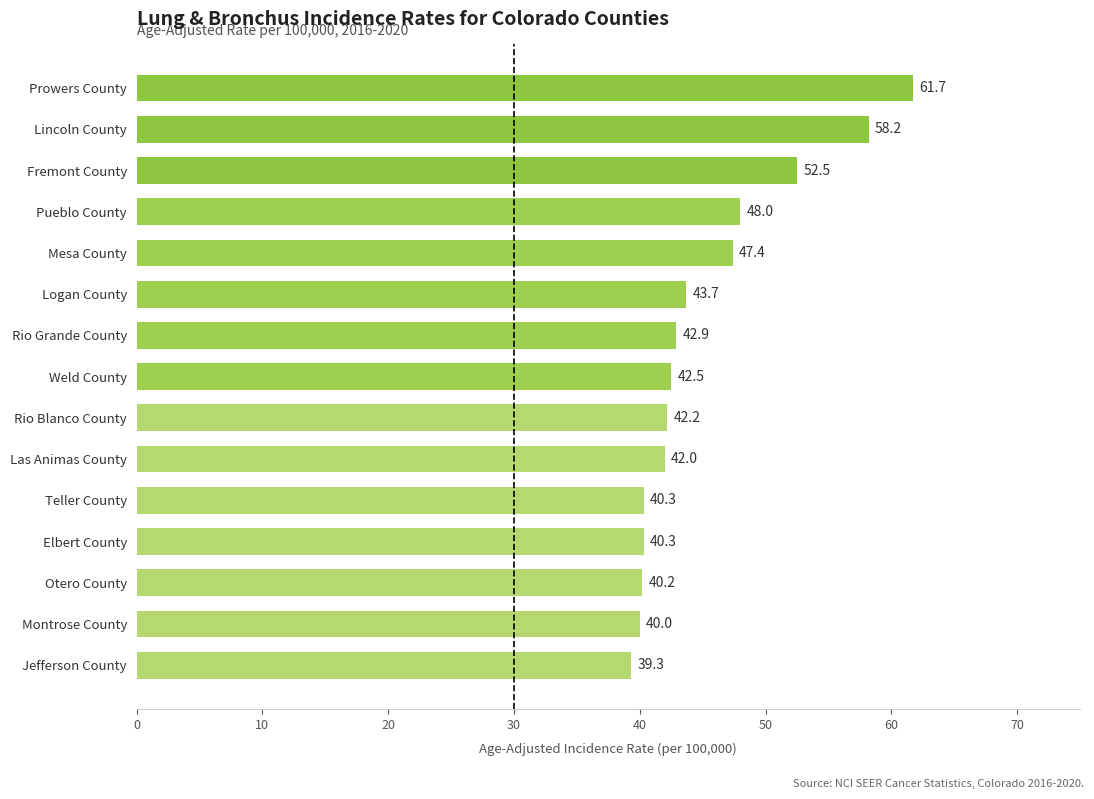

Reading bottom to top, transcribe all the data shown in this chart.

Jefferson County=39.3	Montrose County=40.0	Otero County=40.2	Elbert County=40.3	Teller County=40.3	Las Animas County=42.0	Rio Blanco County=42.2	Weld County=42.5	Rio Grande County=42.9	Logan County=43.7	Mesa County=47.4	Pueblo County=48.0	Fremont County=52.5	Lincoln County=58.2	Prowers County=61.7